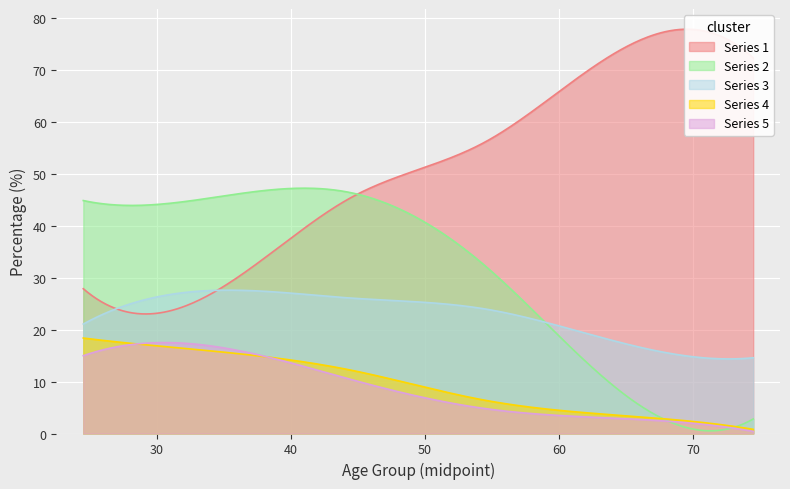

What is the lowest value of the Series 3 series?

14.4